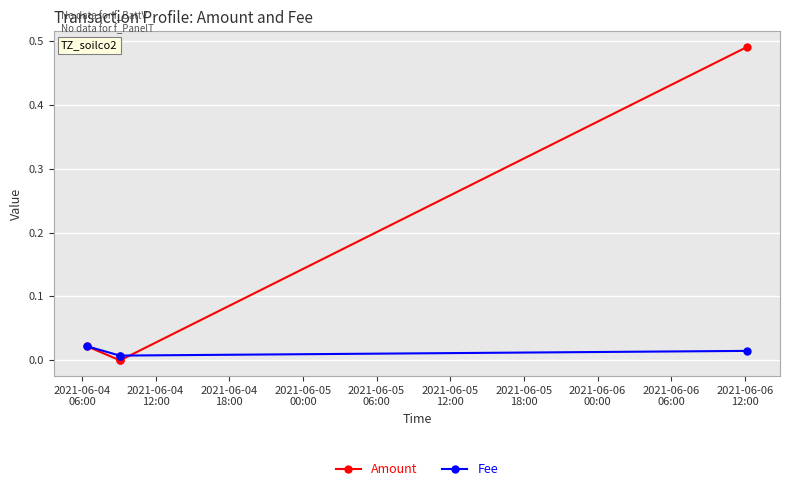

True or false: Fee has more than 1 points higher than both neighbors.

False